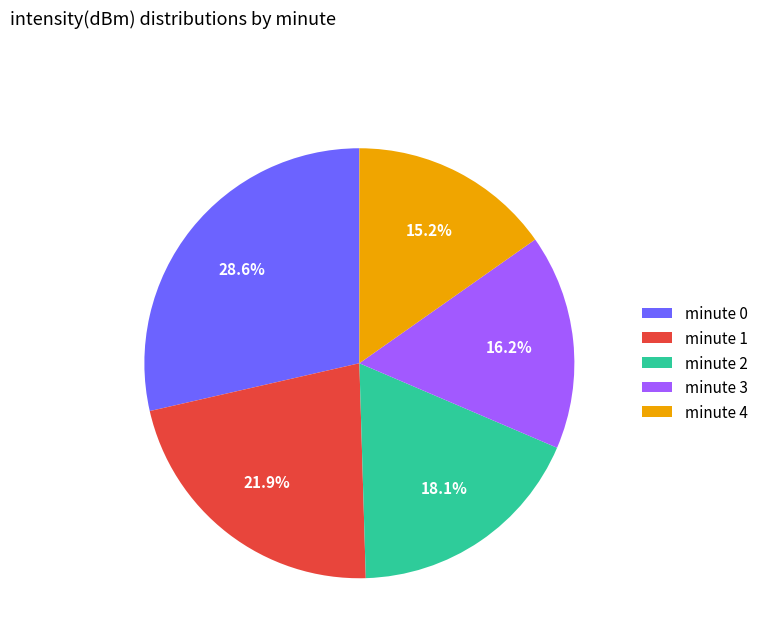

Which category has the biggest portion of the pie?

minute 0